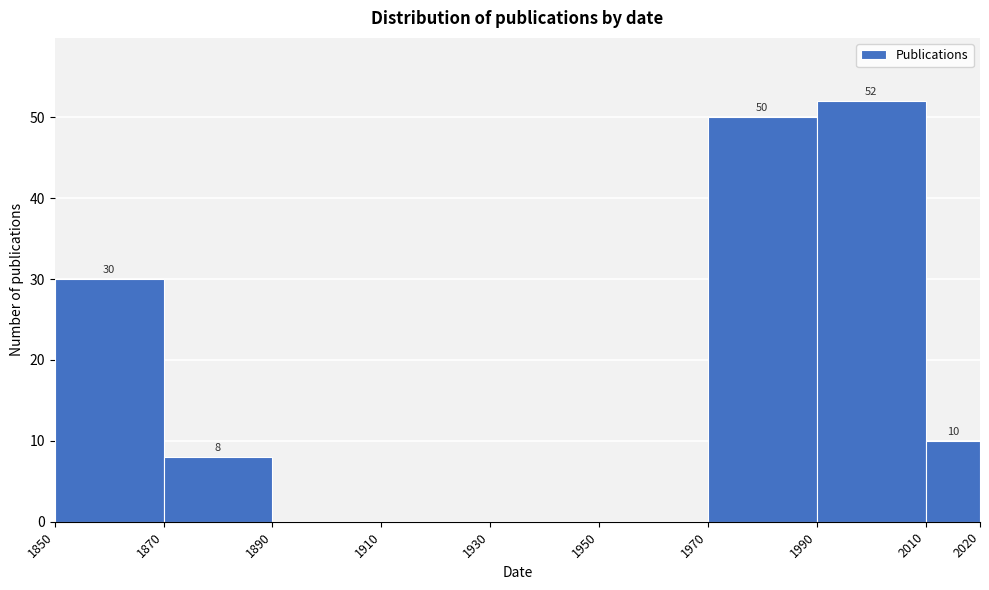

Which range on the x-axis has the tallest bar?

1990 to 2010